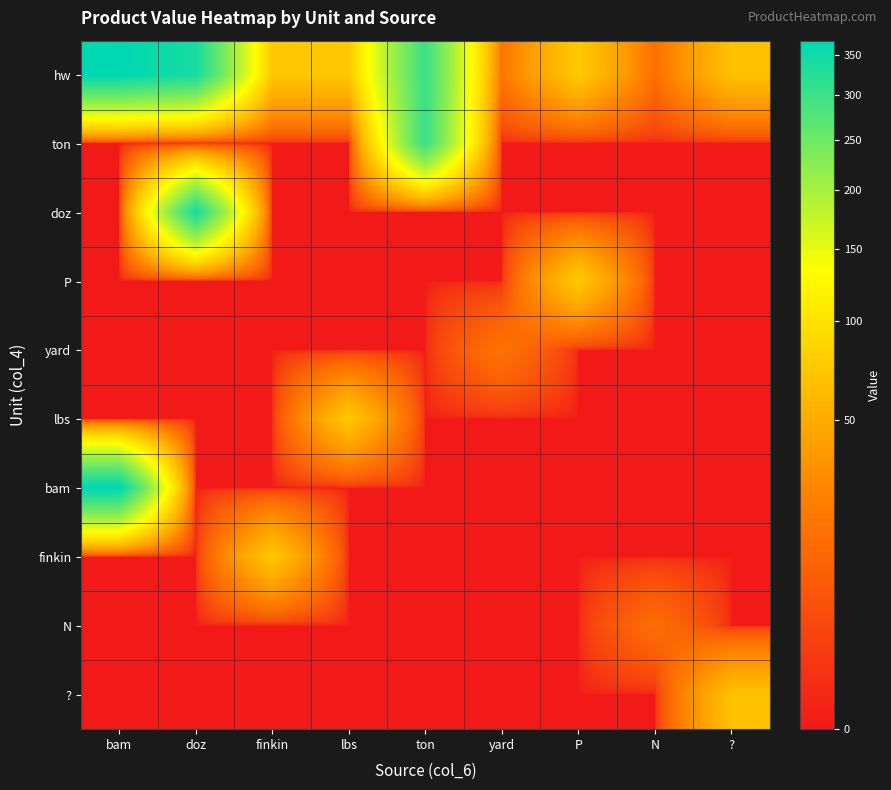

Reading right to left, list all the values displayed in this chart.

hw: ?=67	N=15	P=75	yard=18	ton=302	lbs=73	finkin=73	doz=340	bam=369
ton: ?=0	N=0	P=0	yard=0	ton=302	lbs=0	finkin=0	doz=0	bam=0
doz: ?=0	N=0	P=0	yard=0	ton=0	lbs=0	finkin=0	doz=340	bam=0
P: ?=0	N=0	P=75	yard=0	ton=0	lbs=0	finkin=0	doz=0	bam=0
yard: ?=0	N=0	P=0	yard=18	ton=0	lbs=0	finkin=0	doz=0	bam=0
lbs: ?=0	N=0	P=0	yard=0	ton=0	lbs=73	finkin=0	doz=0	bam=0
bam: ?=0	N=0	P=0	yard=0	ton=0	lbs=0	finkin=0	doz=0	bam=369
finkin: ?=0	N=0	P=0	yard=0	ton=0	lbs=0	finkin=73	doz=0	bam=0
N: ?=0	N=15	P=0	yard=0	ton=0	lbs=0	finkin=0	doz=0	bam=0
?: ?=67	N=0	P=0	yard=0	ton=0	lbs=0	finkin=0	doz=0	bam=0